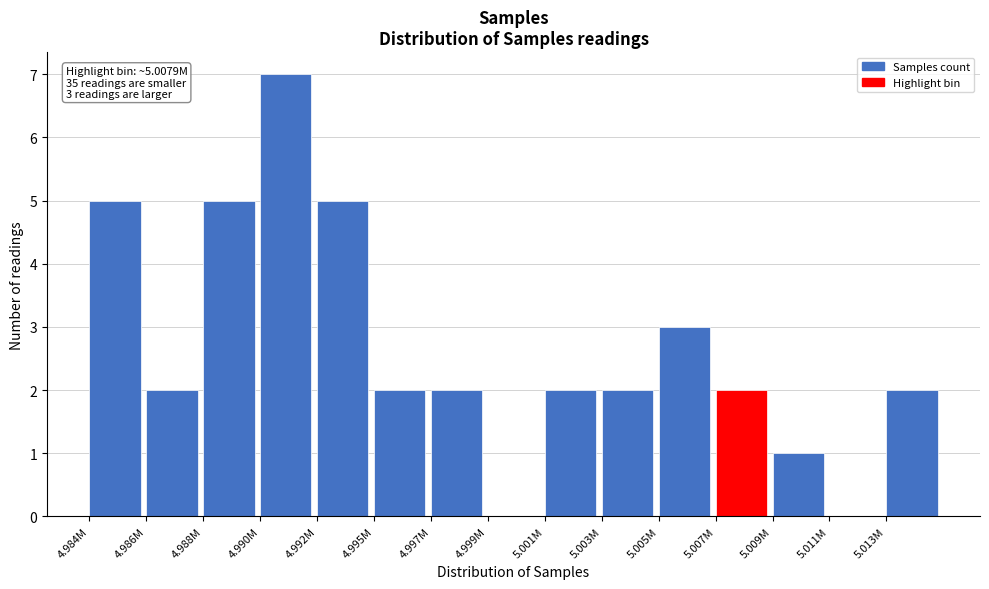

Reading left to right, what are all the values shown in this chart?

4.984M=5	4.986M=2	4.988M=5	4.990M=7	4.992M=5	4.995M=2	4.997M=2	4.999M=0	5.001M=2	5.003M=2	5.005M=3	5.007M=2	5.009M=1	5.011M=0	5.013M=2